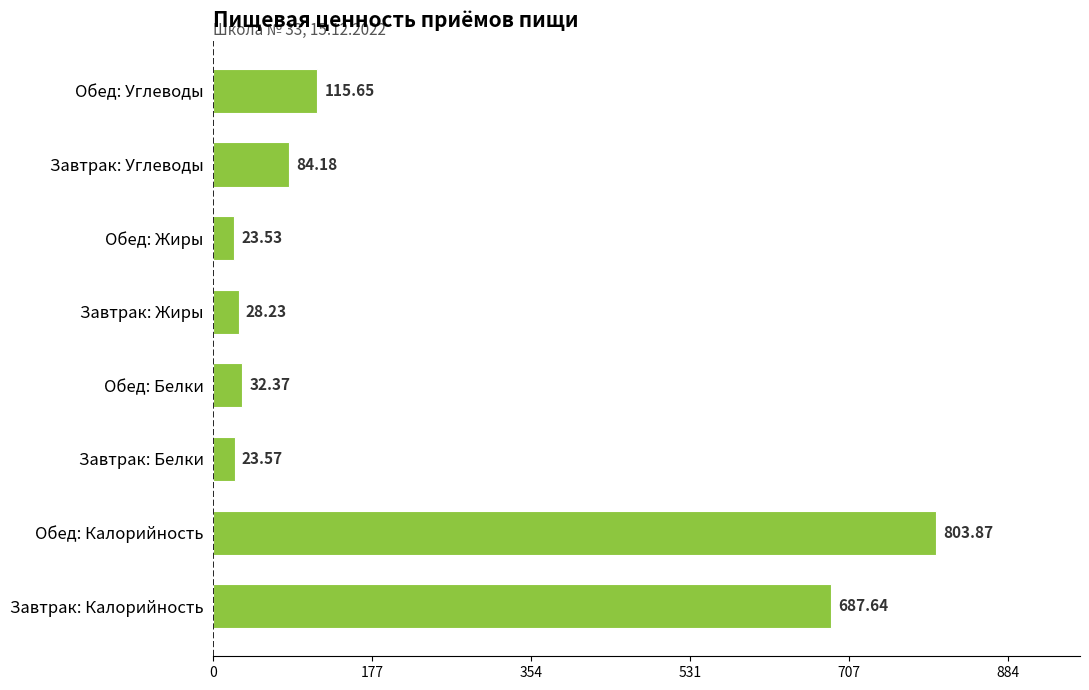

Which has a higher value, Завтрак: Жиры or Обед: Жиры?

Завтрак: Жиры